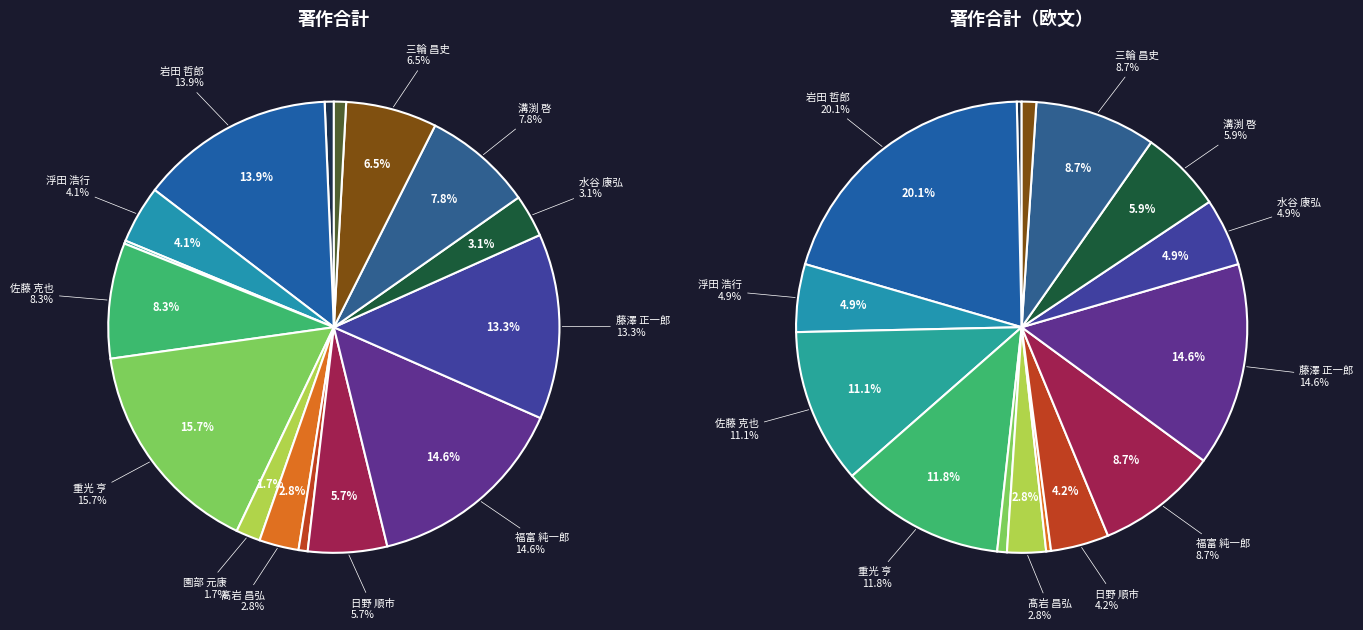

What percentage is the 水谷 康弘 slice, to the nearest percent?

3%